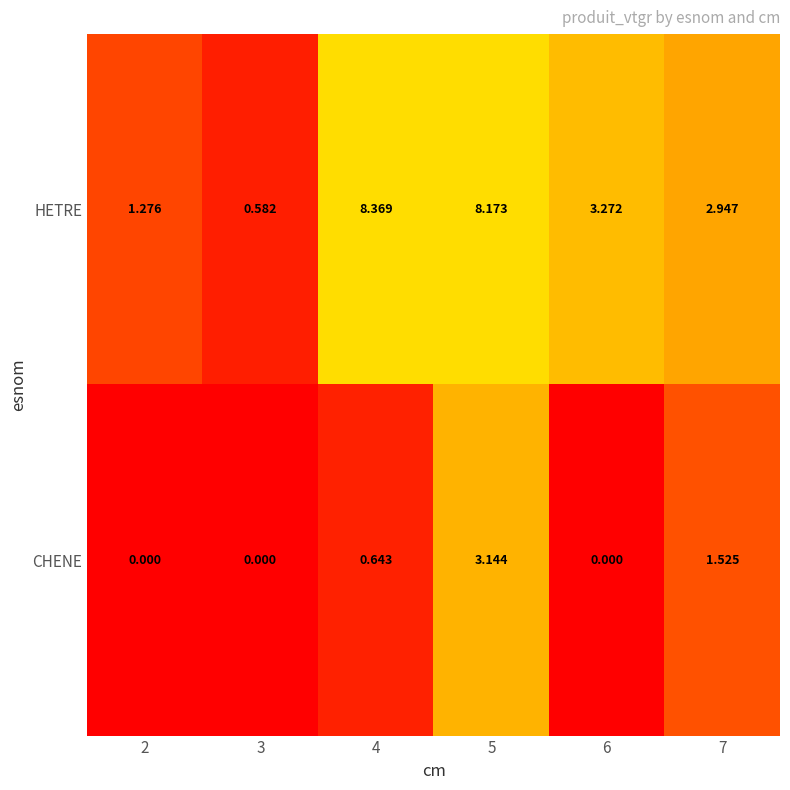

Which category has the highest value across all series?

4